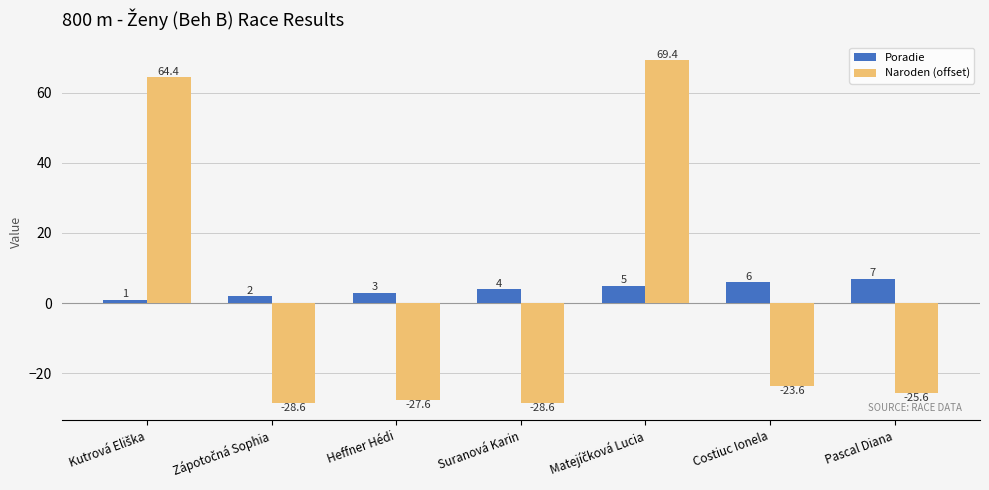

List the series in order of their peak value, highest first.

Naroden (offset), Poradie